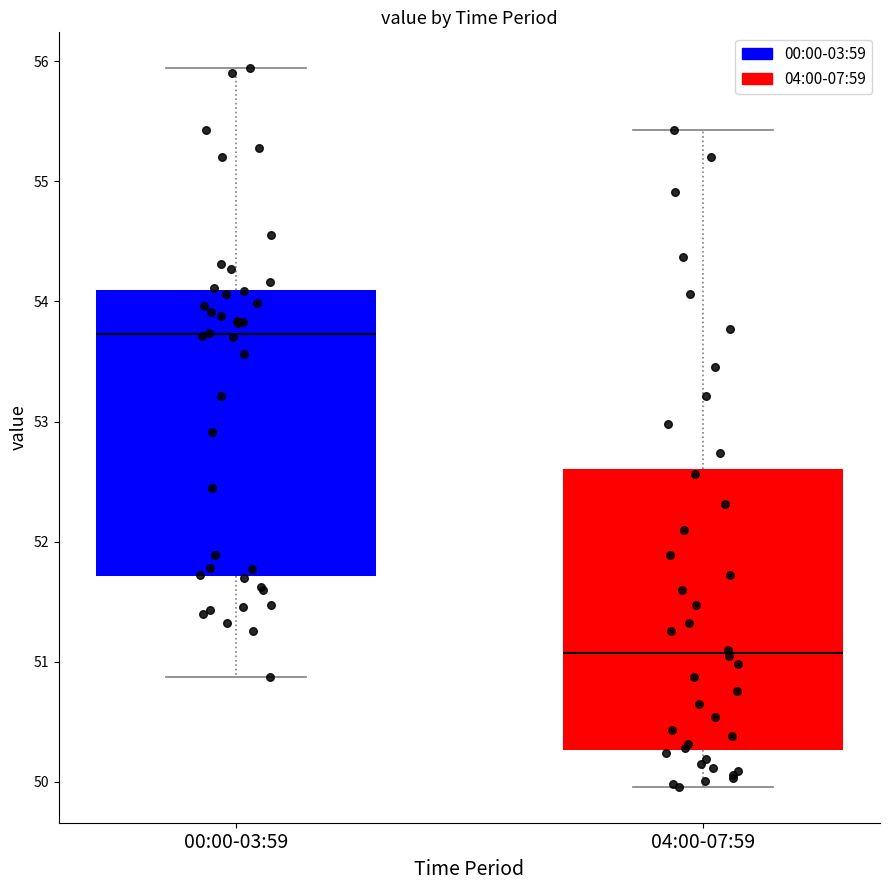

Where does the upper whisker of the box for 00:00-03:59 end on the y-axis? The values are not printed on the chart, so give them approximately, as read against the axis.

55.9